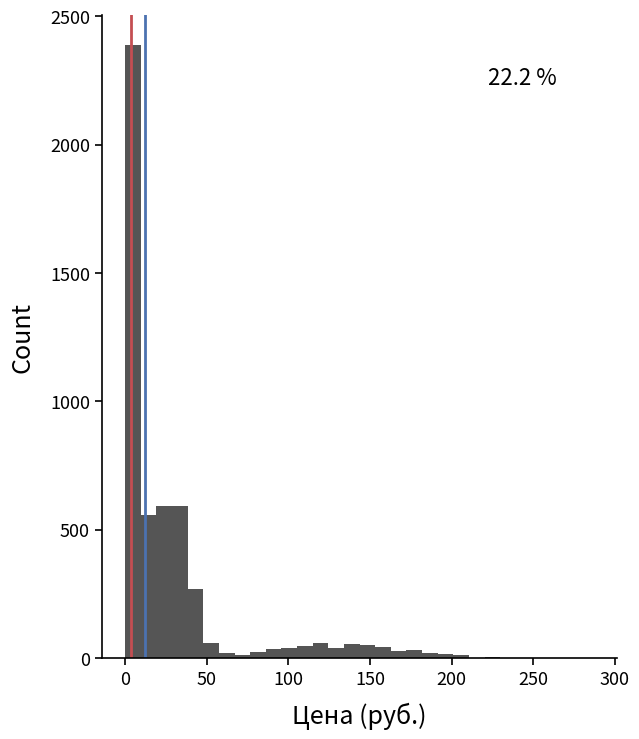

Around what value on the x-axis is the tallest bar? Give the approximate position of its centre, as read against the axis.

5